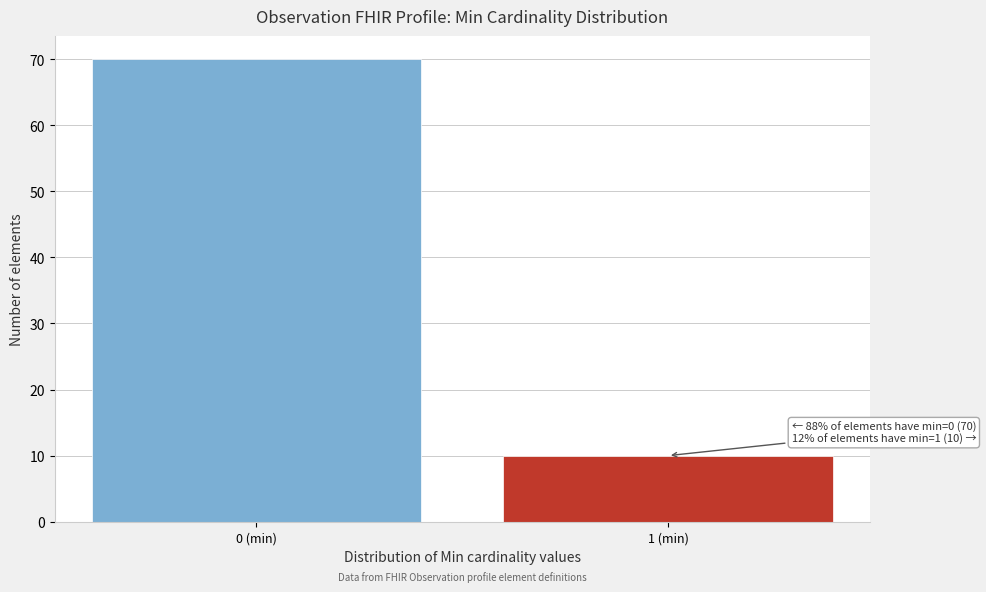

Reading left to right, transcribe all the data shown in this chart.

0 (min)=70	1 (min)=10